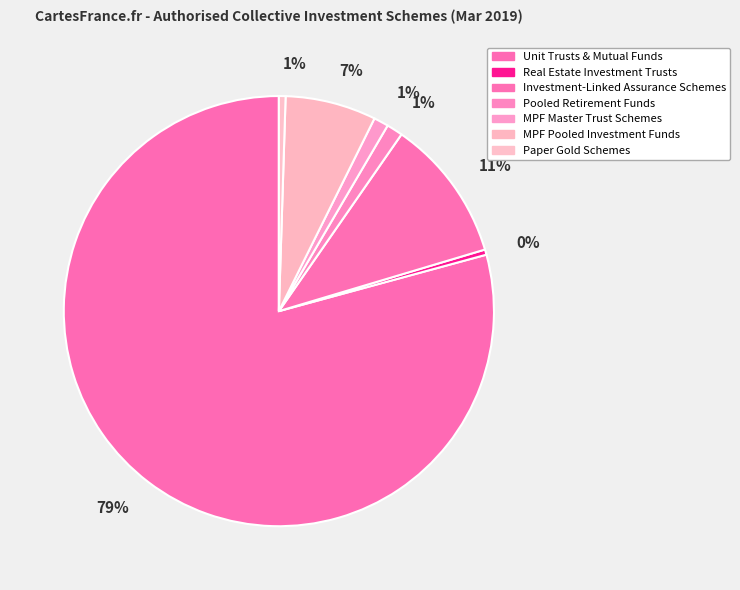

To the nearest percent, what is the difference between the largest and smallest slice percentages?

79%